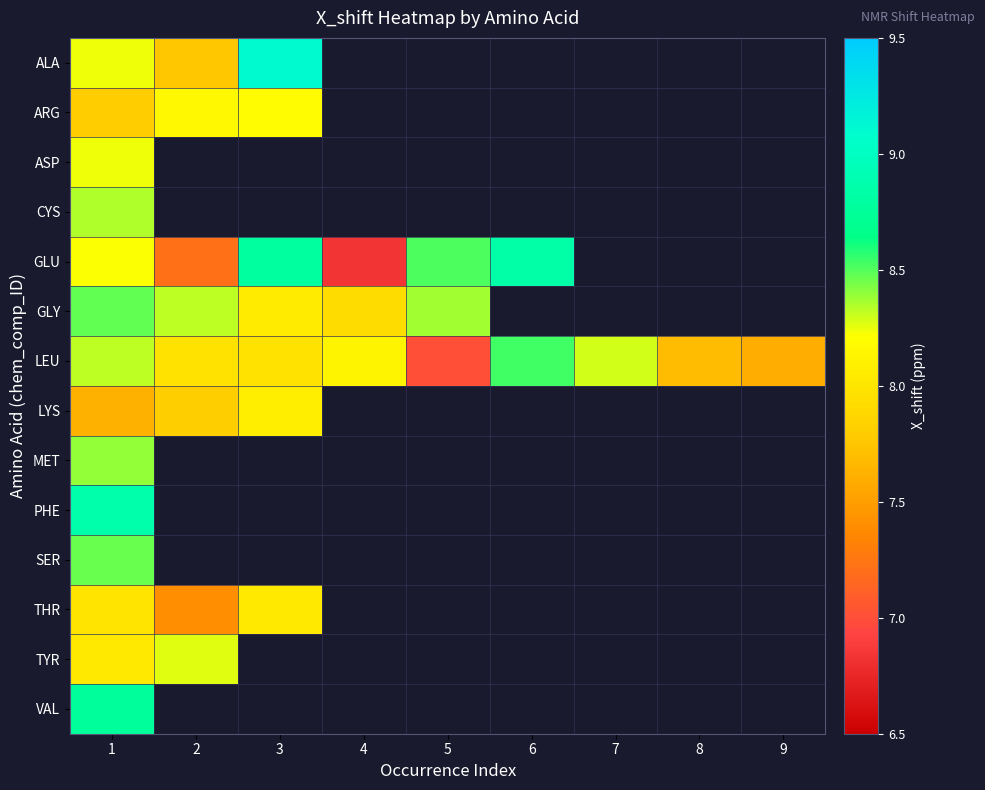

How many positive values does the GLU series have?

6